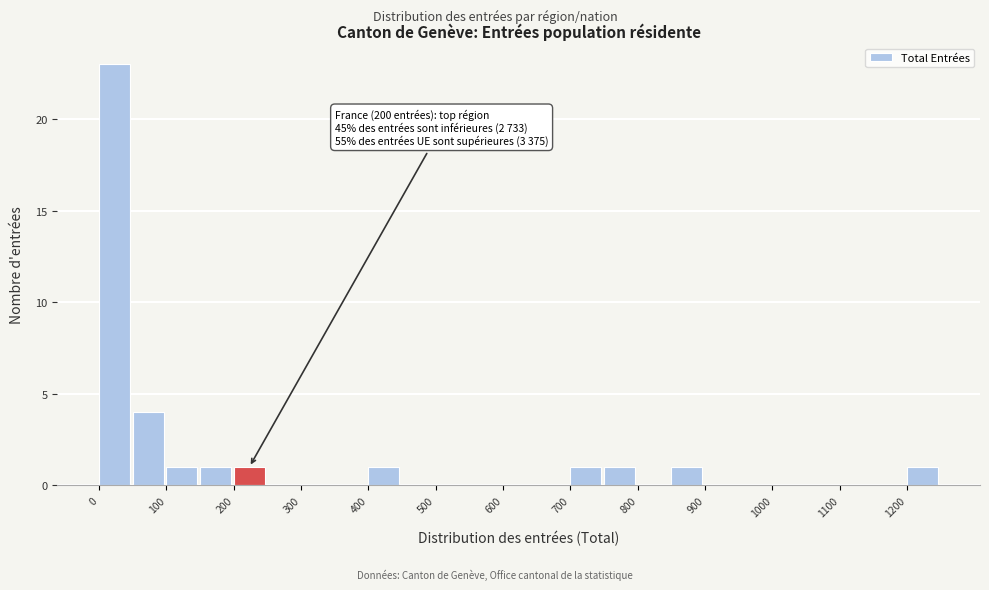

Over which range of the x-axis is the bar tallest?

0 to 50